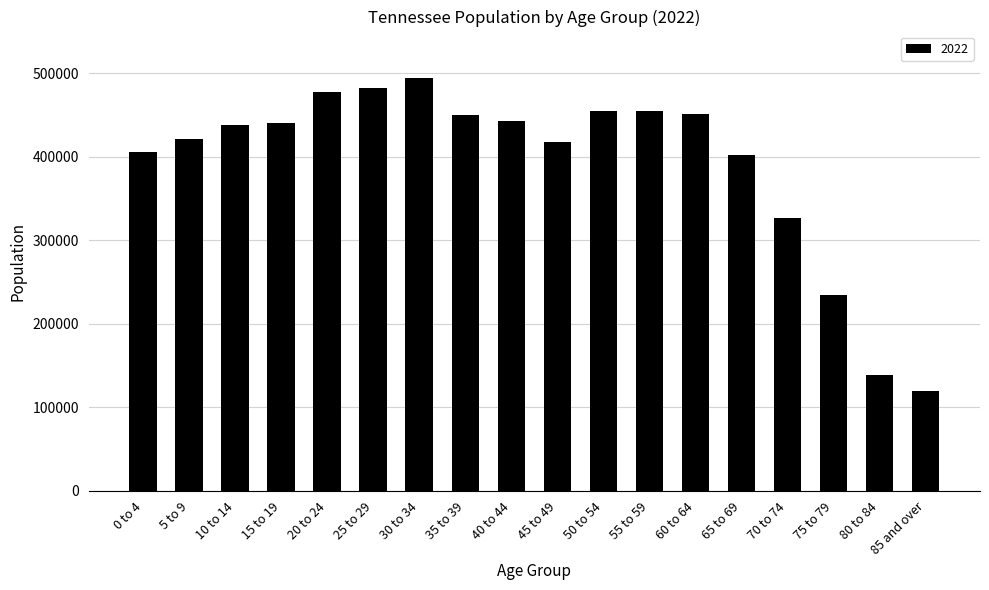

What is the change in value from 20 to 24 to 40 to 44?

-34816